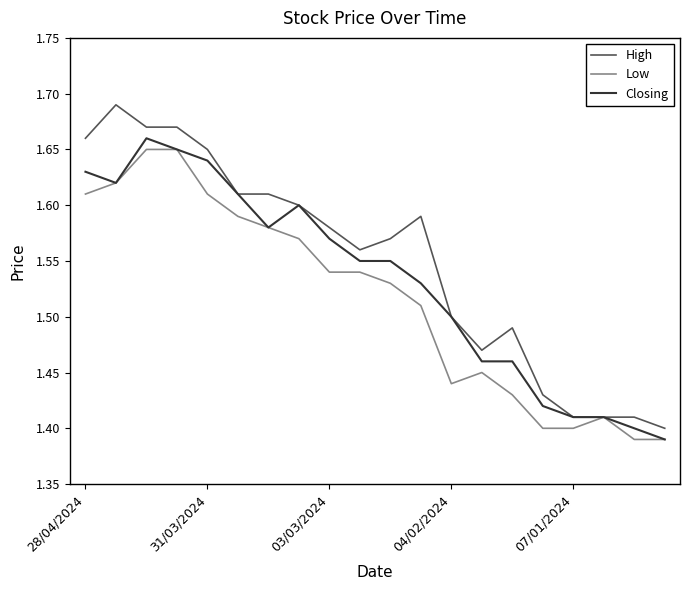

Rank the series by their average value, from lowest to highest.

Low, Closing, High